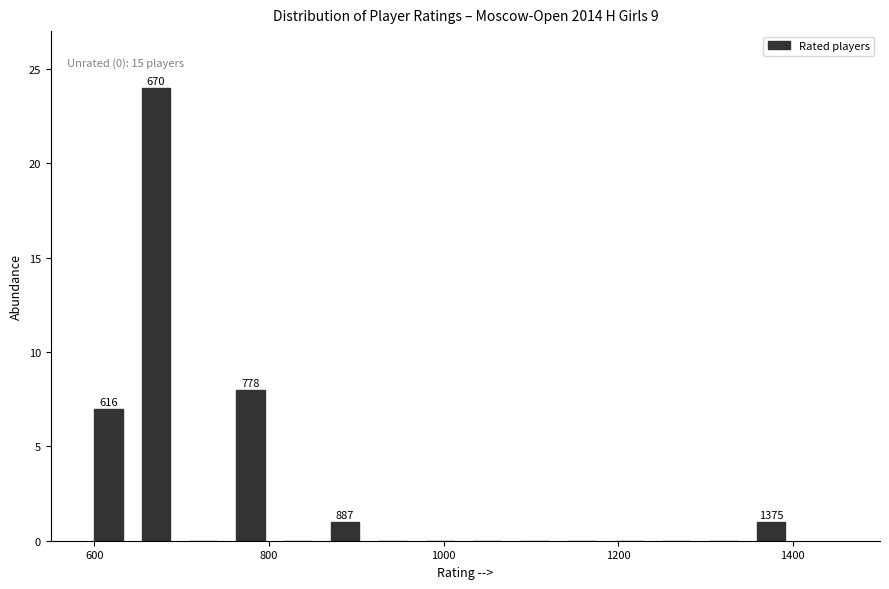

Read against the x-axis, roughly where is the centre of the tallest bar?

680